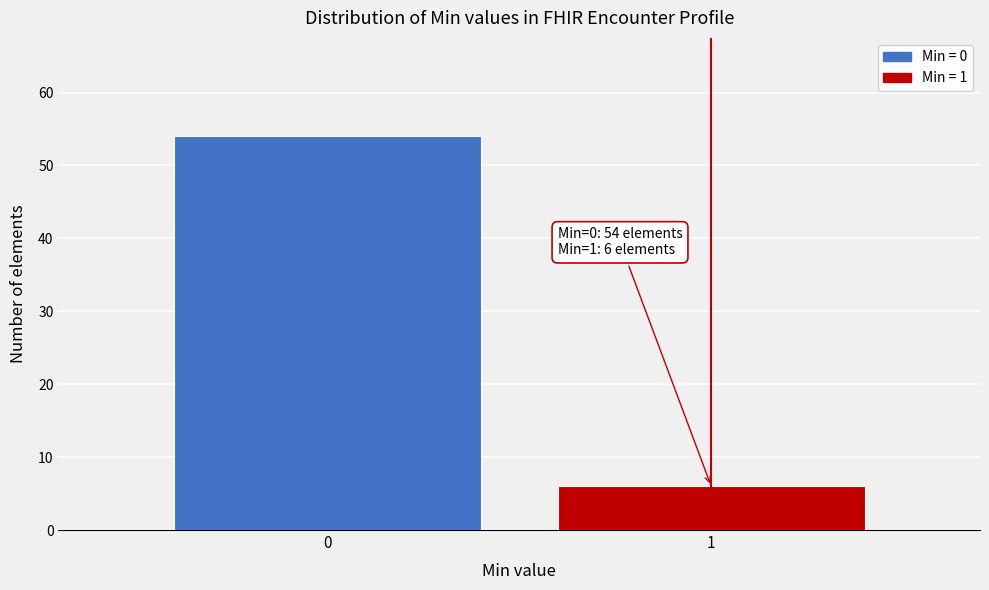

Reading right to left, transcribe all the data shown in this chart.

6	54